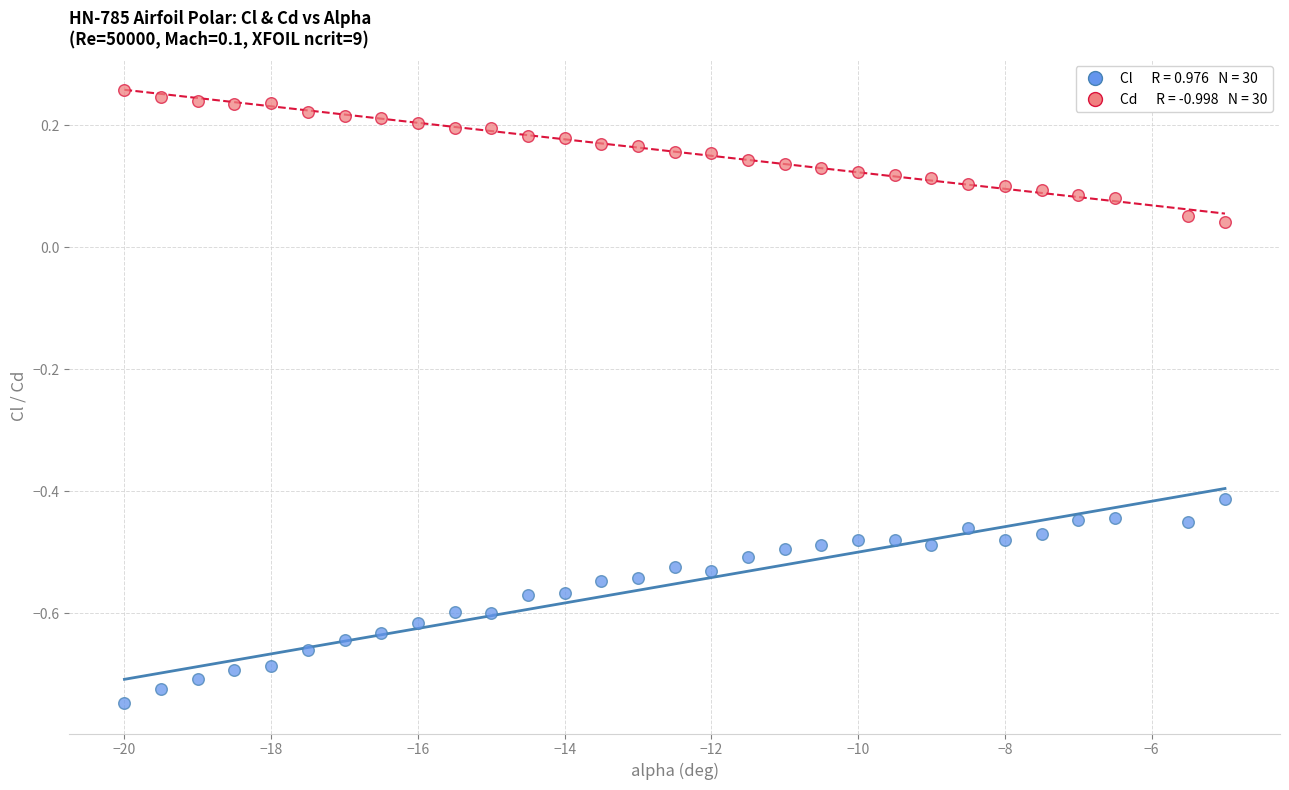

Across all data points, what is the range of X values (max minus min)?

15.0